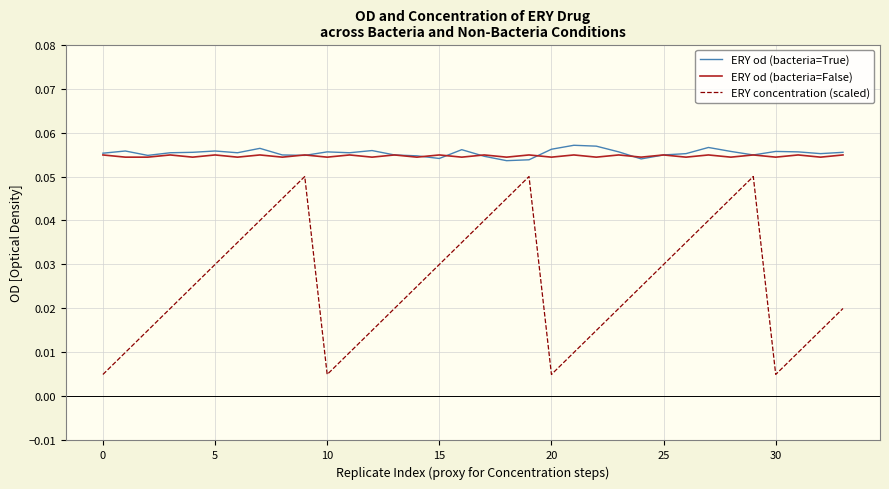

Which series has the widest spread of values?

ERY concentration (scaled)